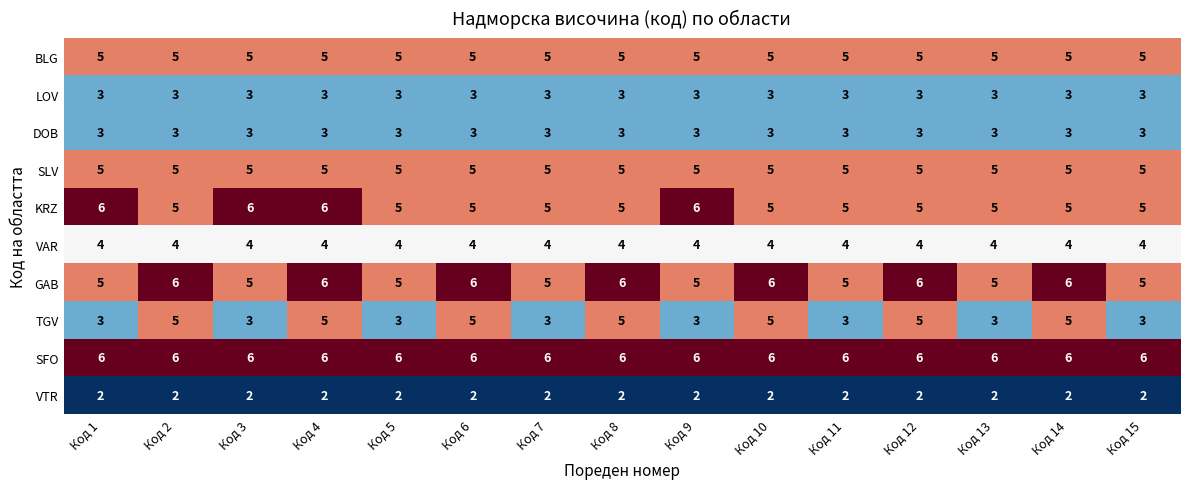

Which series has the largest range (max minus min)?

TGV